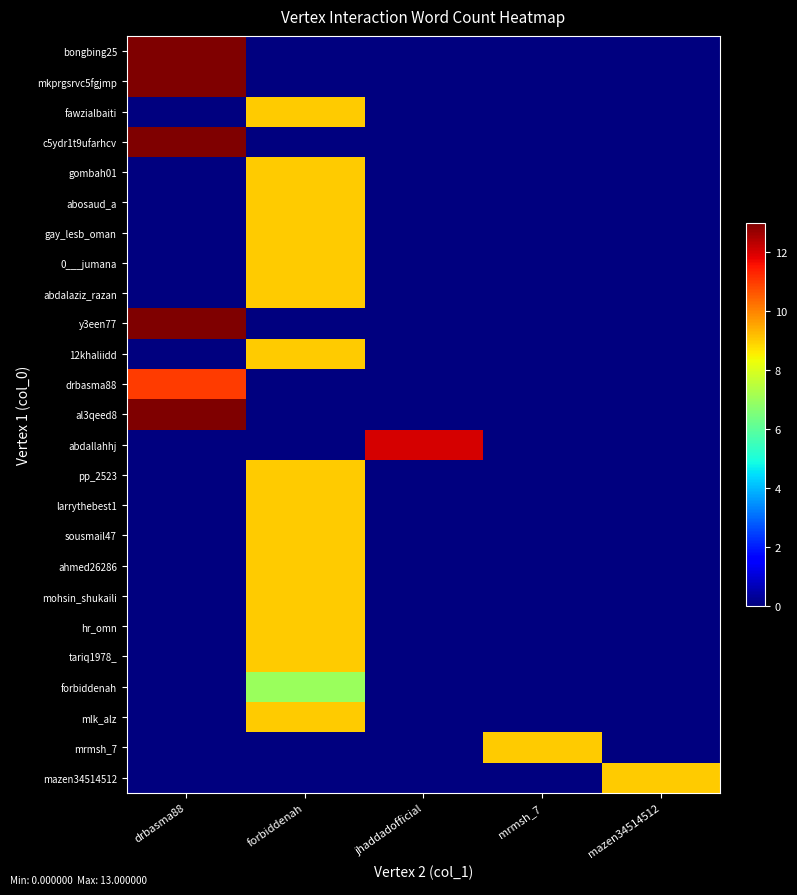

What is the total value across all series at drbasma88?

76